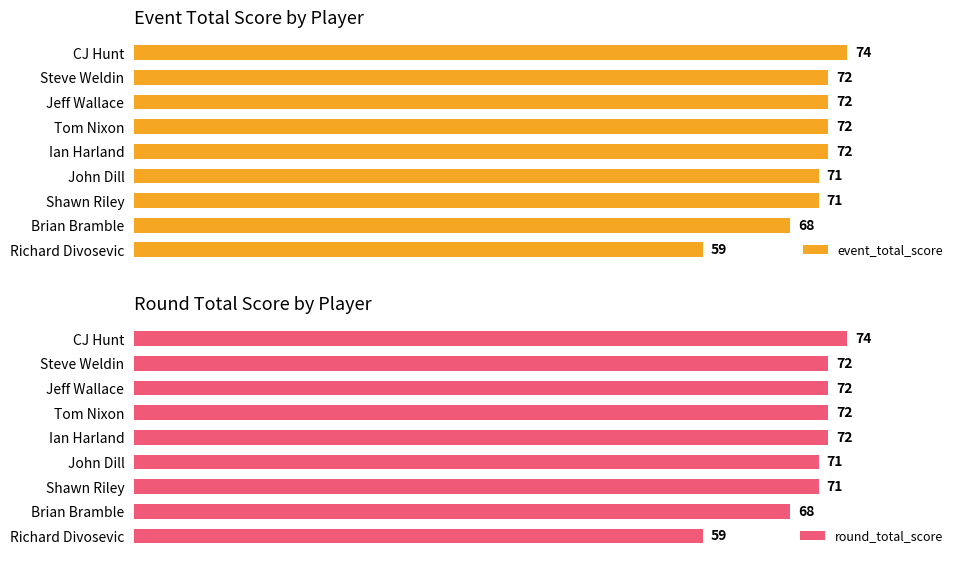

Which series has the largest total across all categories?

event_total_score